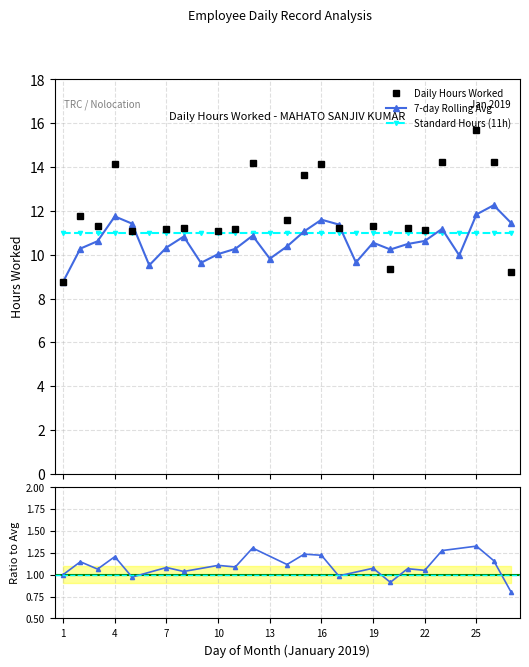

Rank the categories by value from highest to lowest.

26, 25, 4, 16, 27, 5, 17, 23, 15, 12, 8, 22, 3, 19, 21, 14, 7, 2, 11, 20, 10, 24, 13, 18, 9, 6, 1